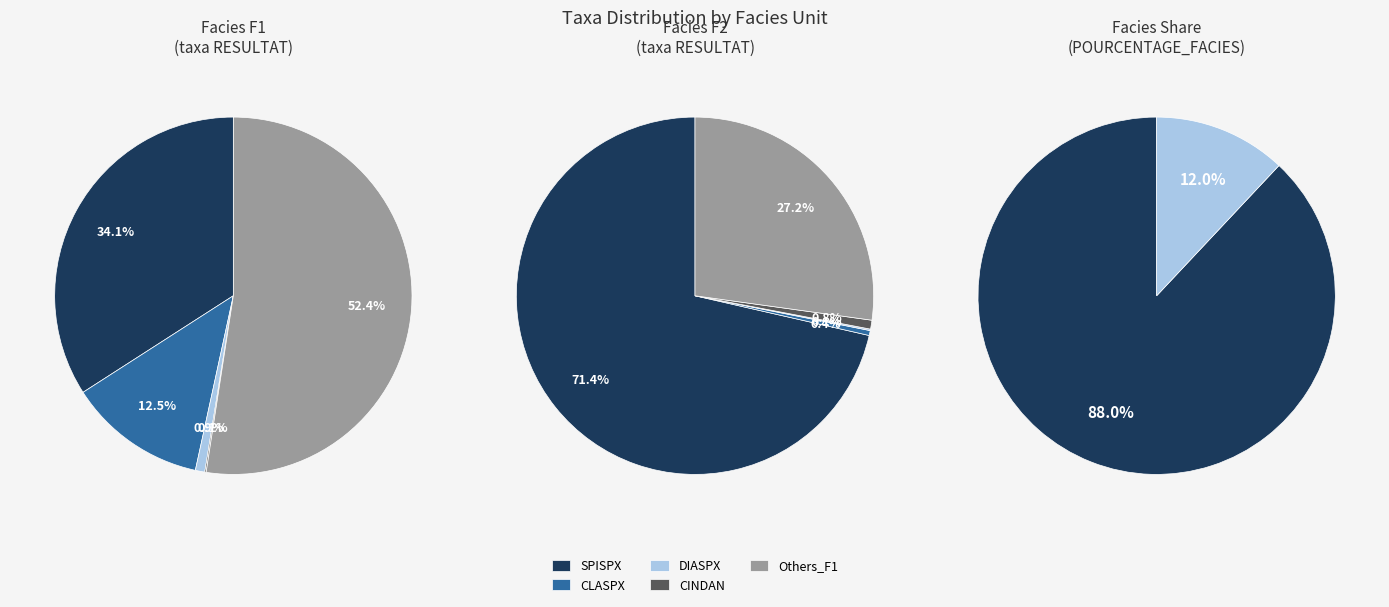

Do F2 and F1 together represent more than half of the pie?

Yes